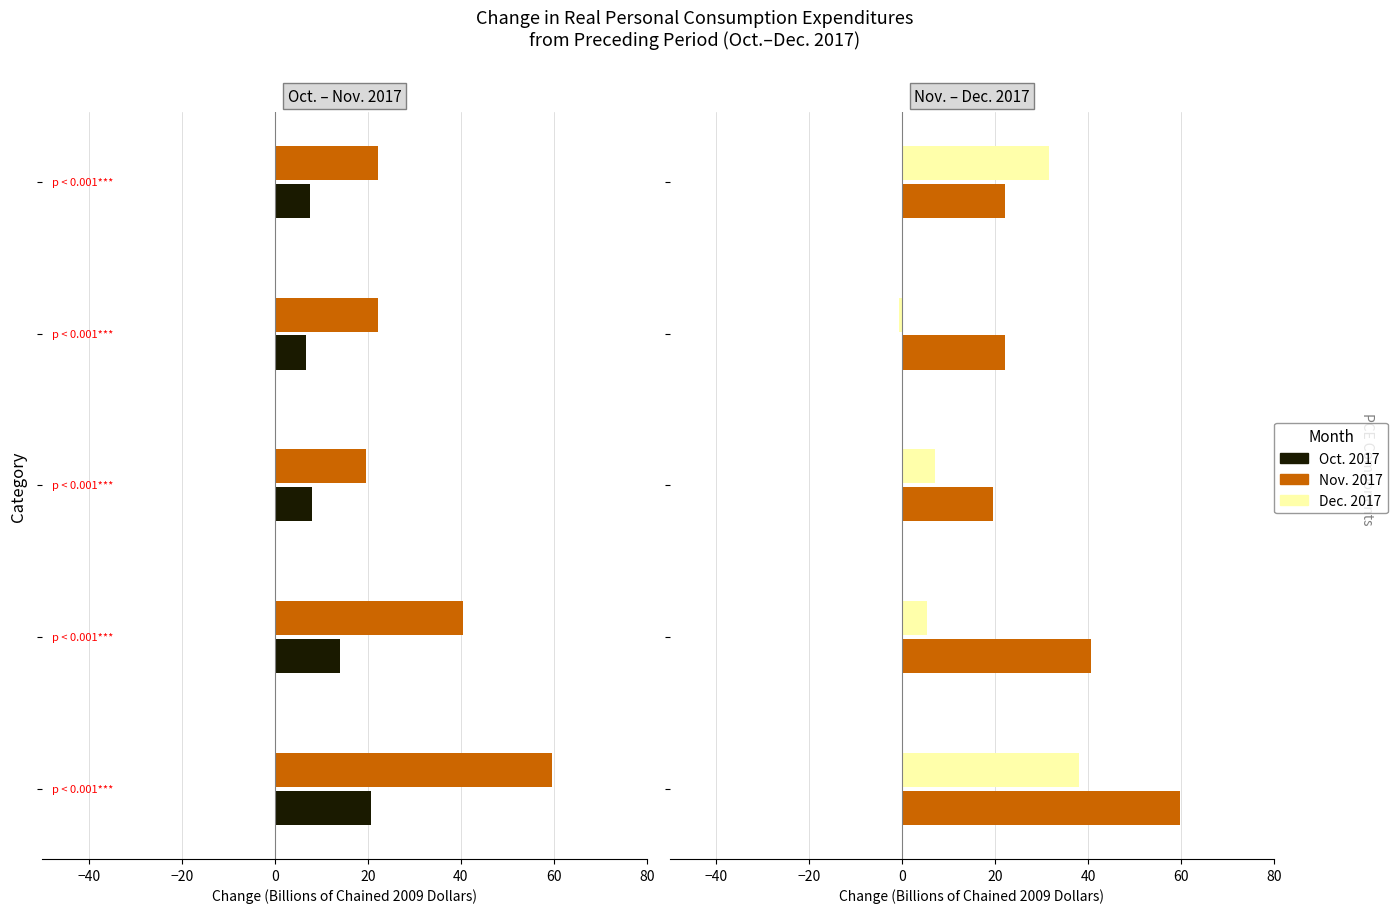

What is the difference between the second highest and minimum values in the Nov. 2017 series?

21.0